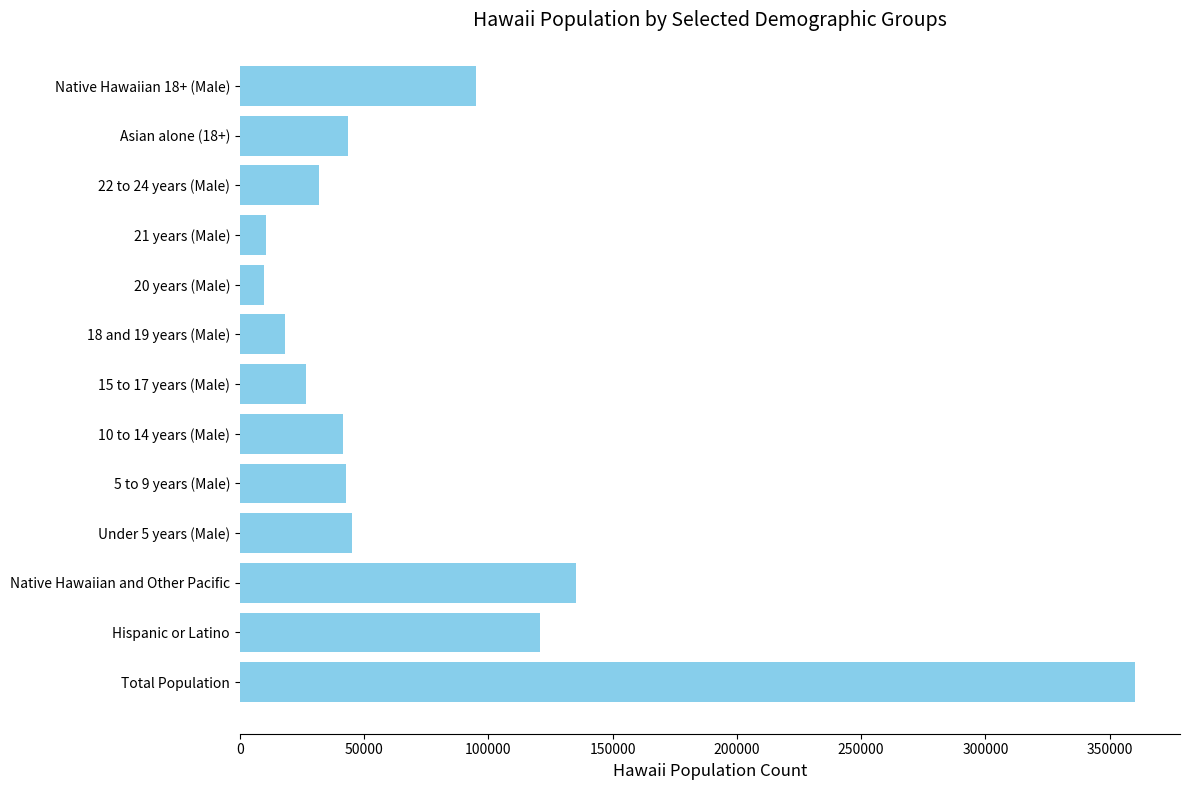

Between Under 5 years (Male) and 21 years (Male), which is larger?

Under 5 years (Male)